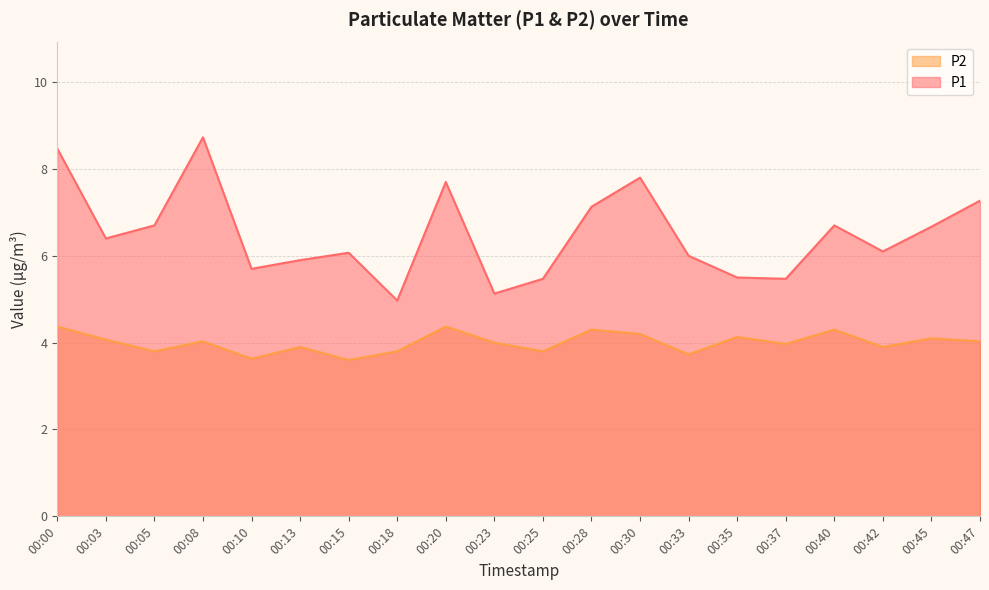

What is the spread (max minus min) of values at 00:42?

2.2